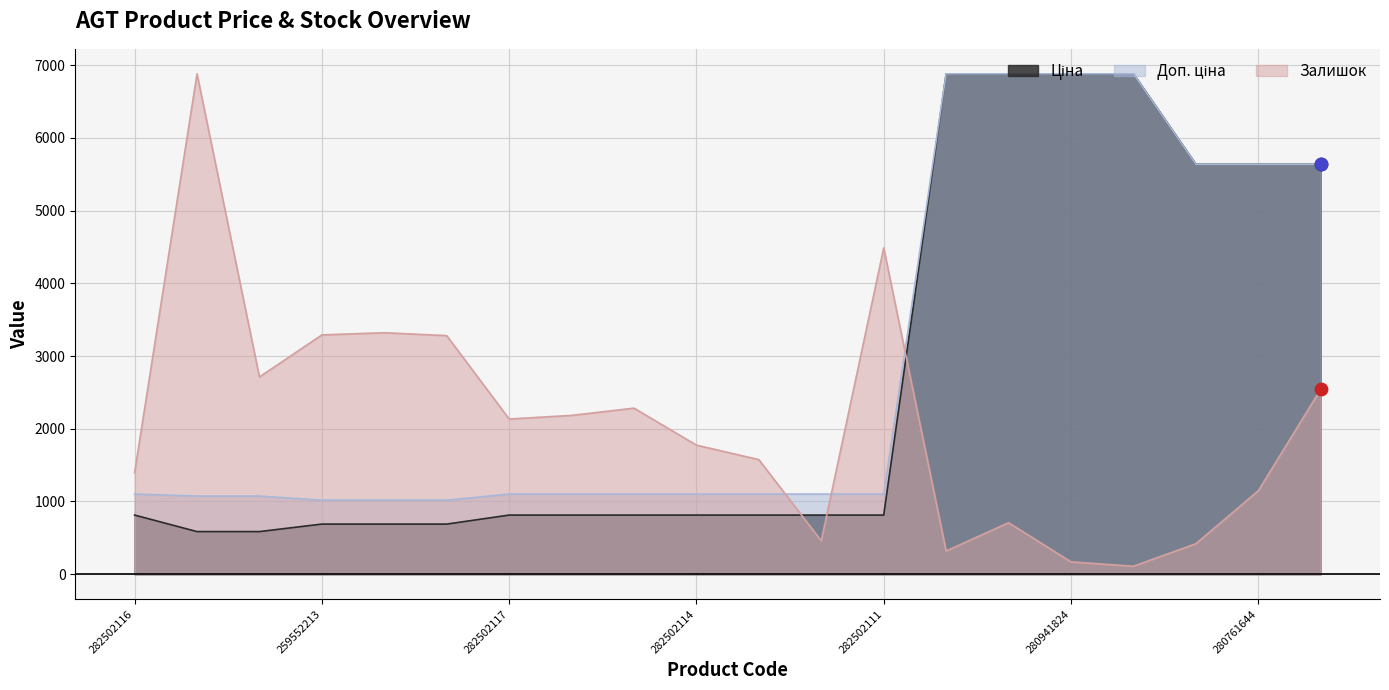

Which series reaches the maximum Y coordinate?

Ціна